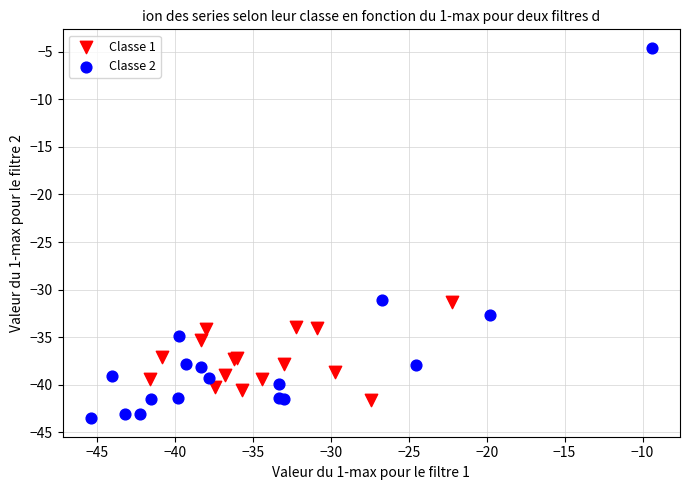

Which series has the largest Y range (max minus min)?

Classe 2